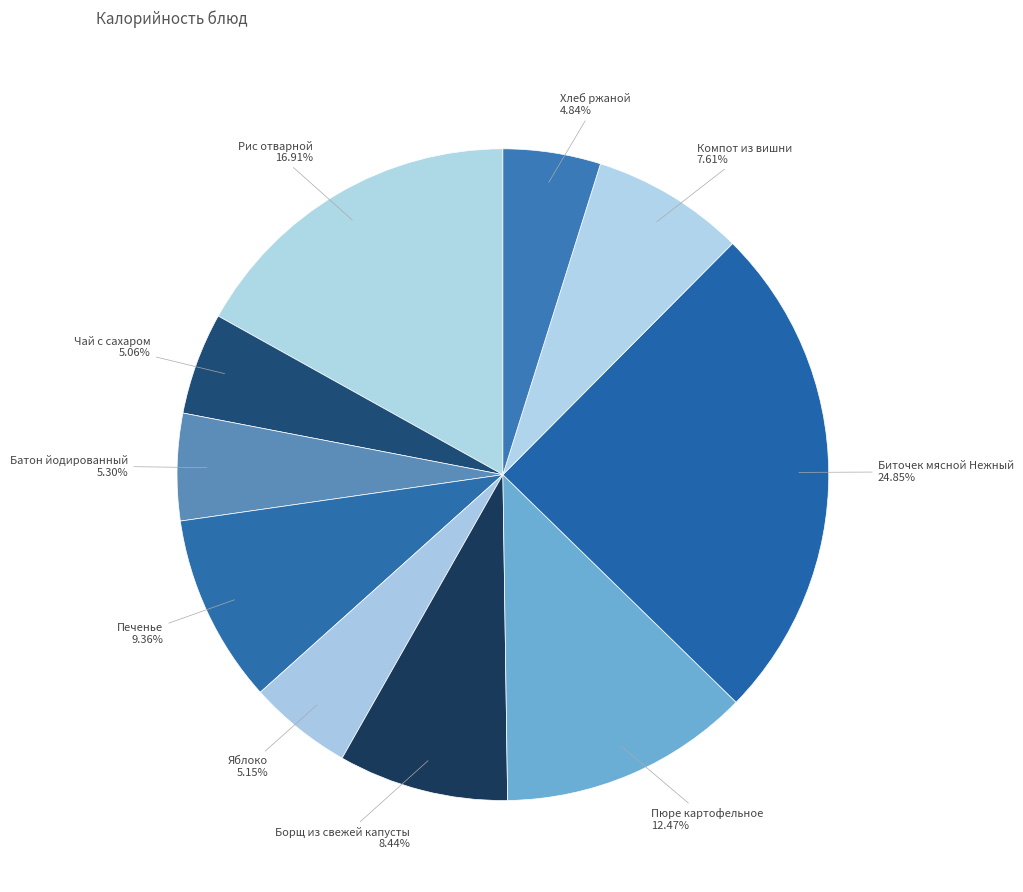

Does Пюре картофельное represent more than half of the total?

No